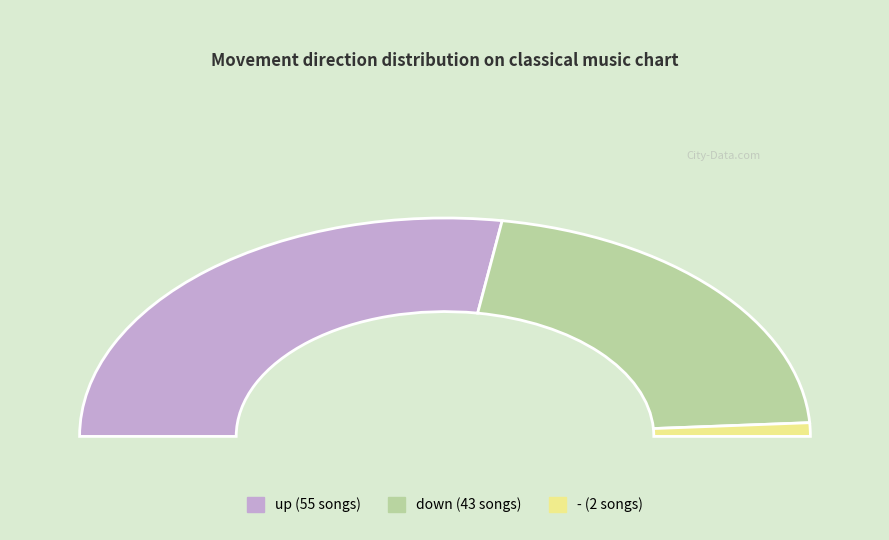

Rank the categories by value from highest to lowest.

up, down, -